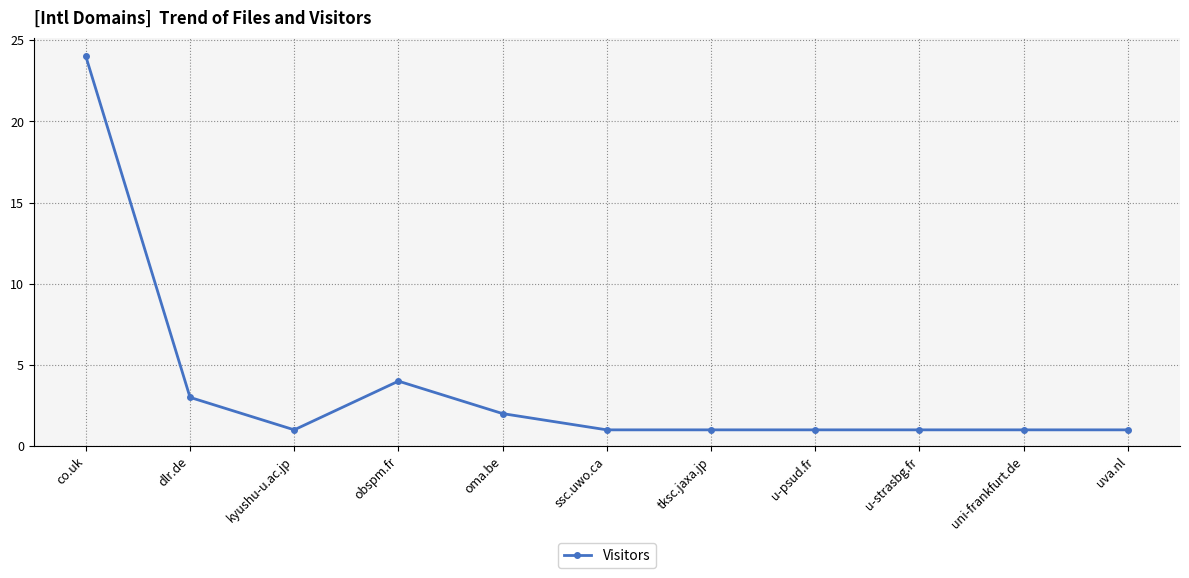

What is the smallest value displayed?

1